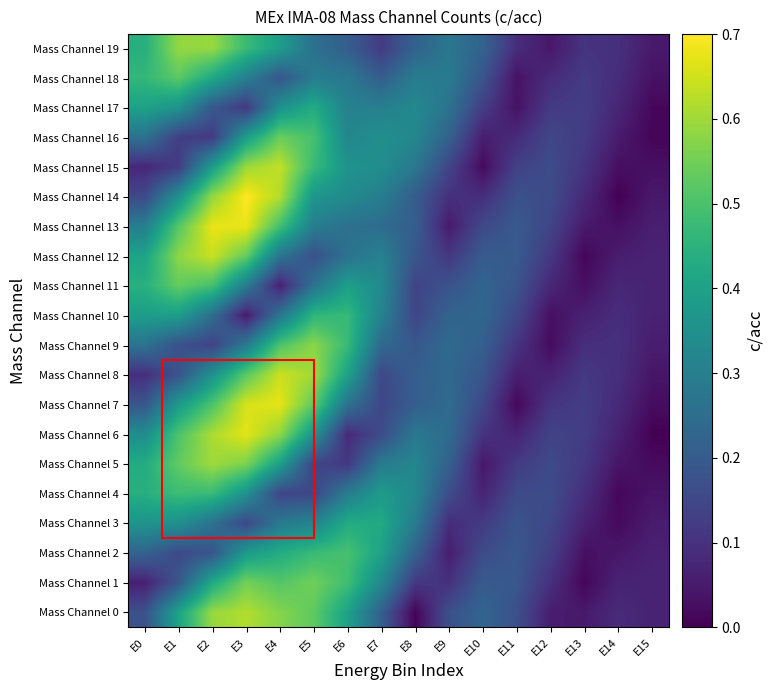

How many data points does each series have?

16